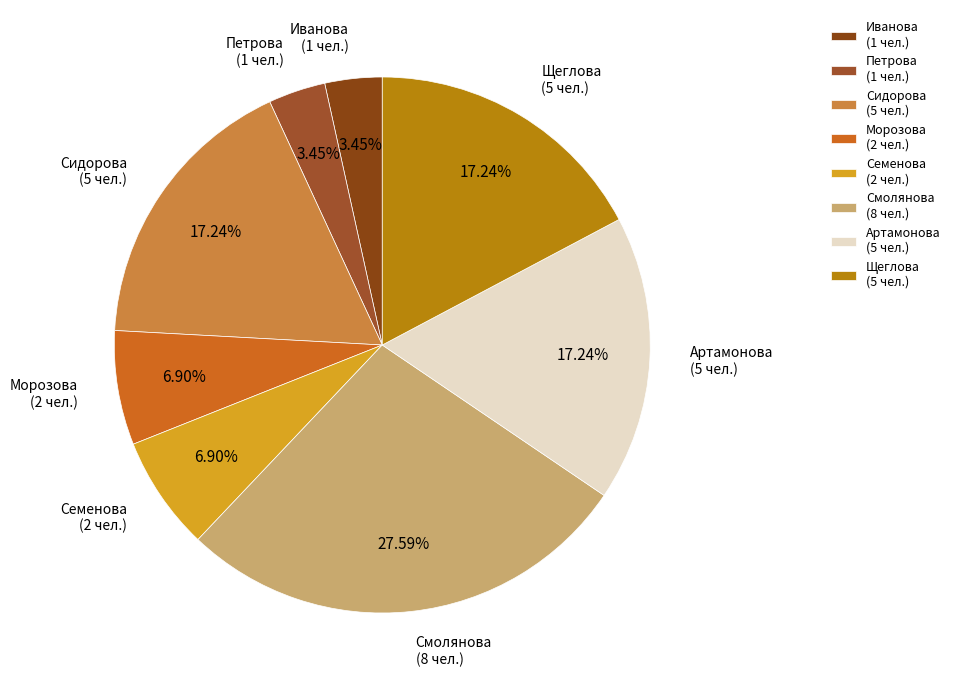

Count the number of slices in the pie.

8